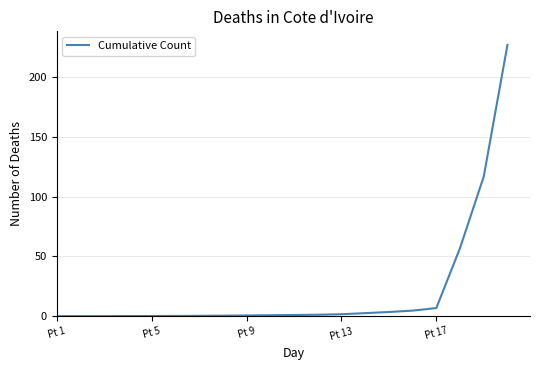

What is the difference between the maximum and minimum values?

226.7